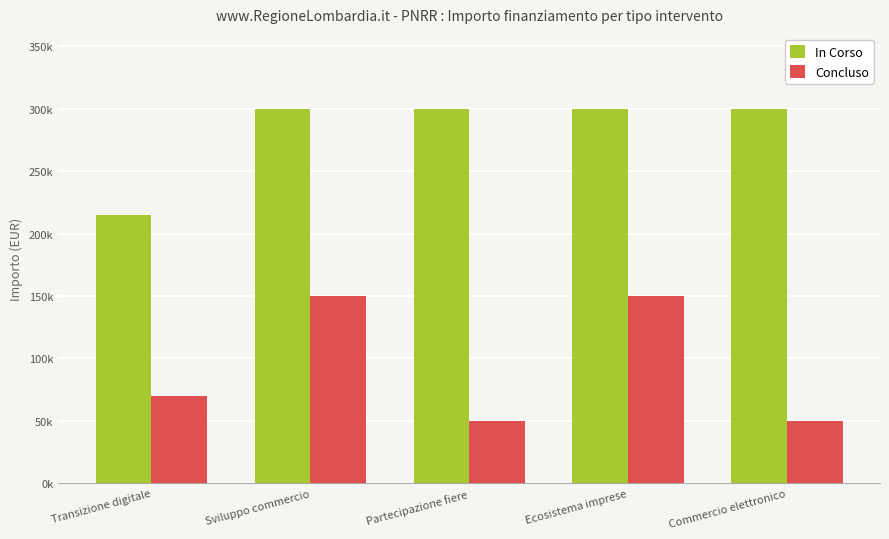

At Commercio elettronico, list the series in order from largest to smallest.

In Corso, Concluso